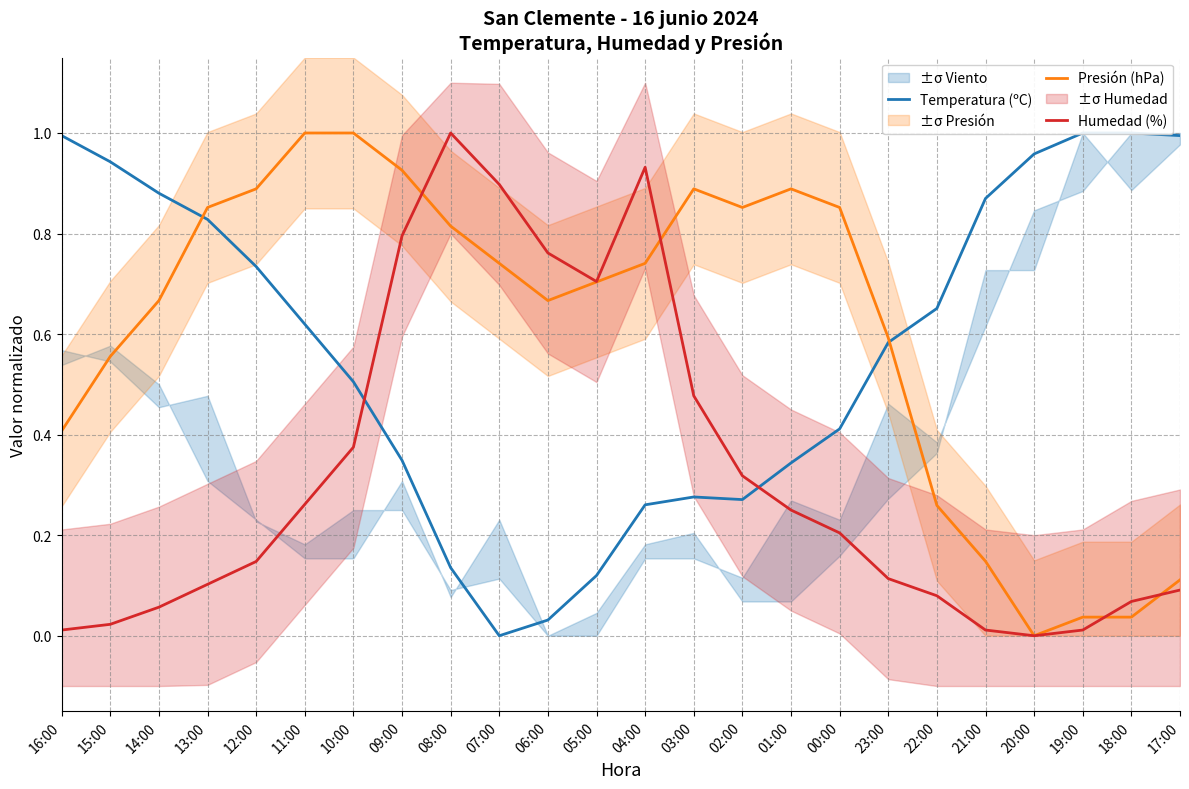

Which category has the lowest value across all series?

07:00